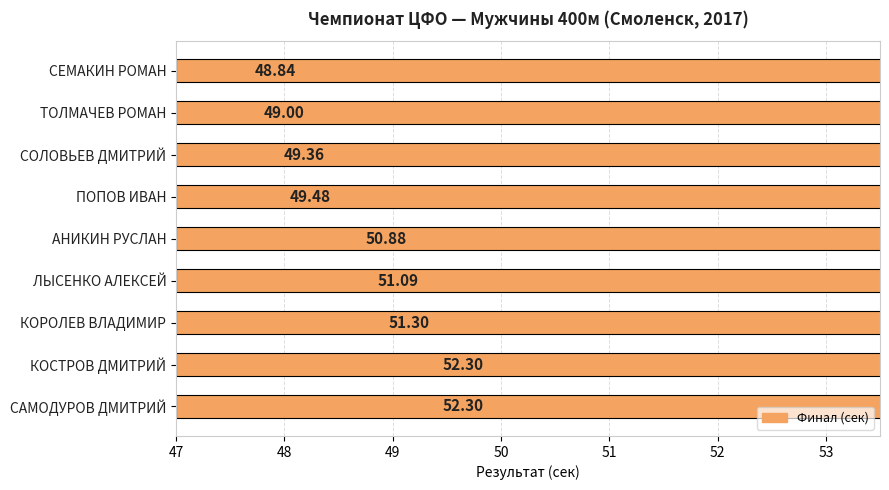

How many data points are above 50?

5